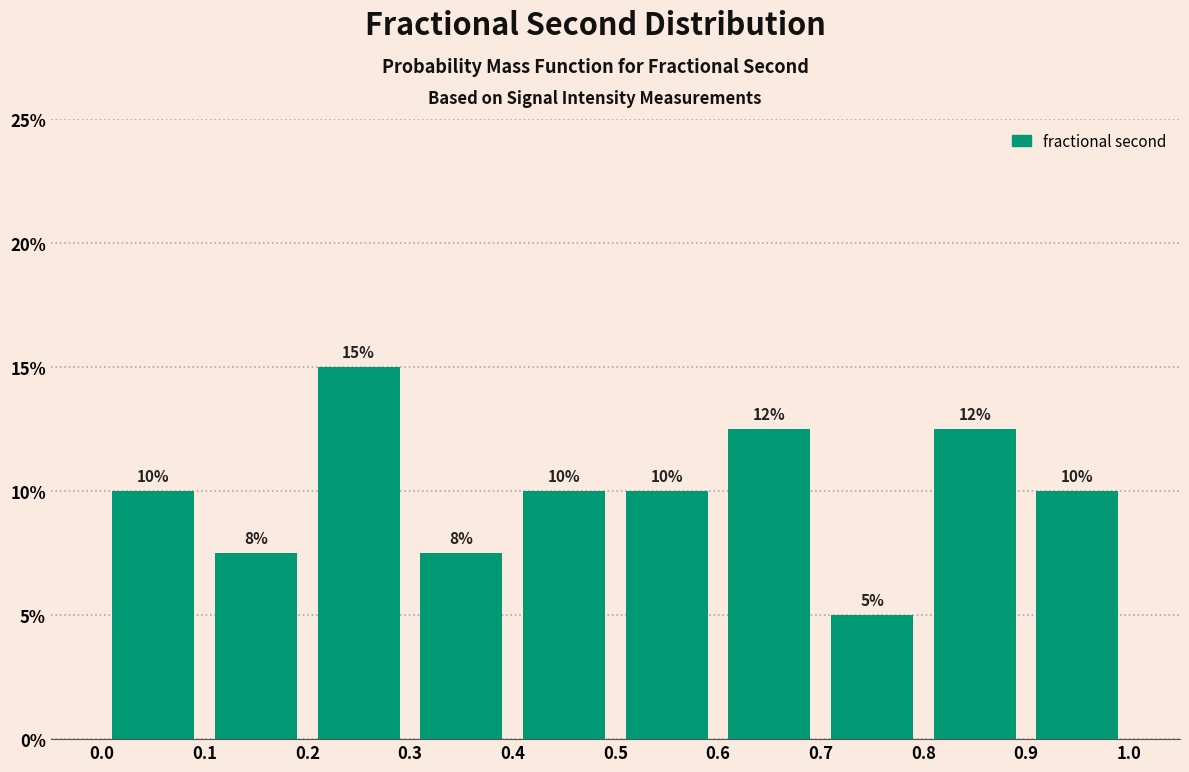

Which range on the x-axis has the tallest bar?

0.2 to 0.3